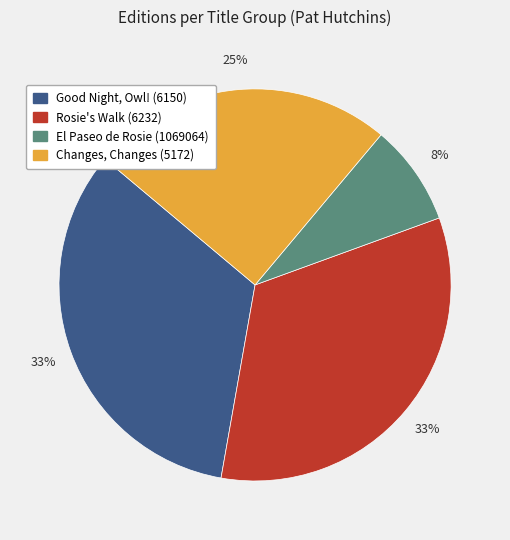

Is there any slice that represents more than half of the pie?

No